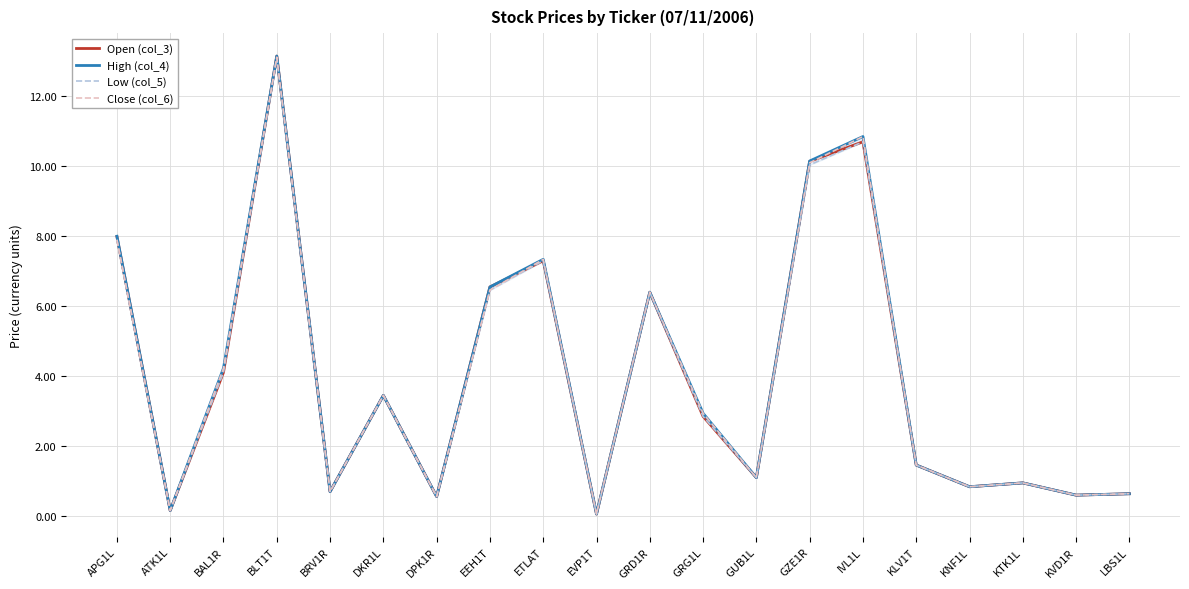

What is the average value of the Close (col_6) series?

4.0